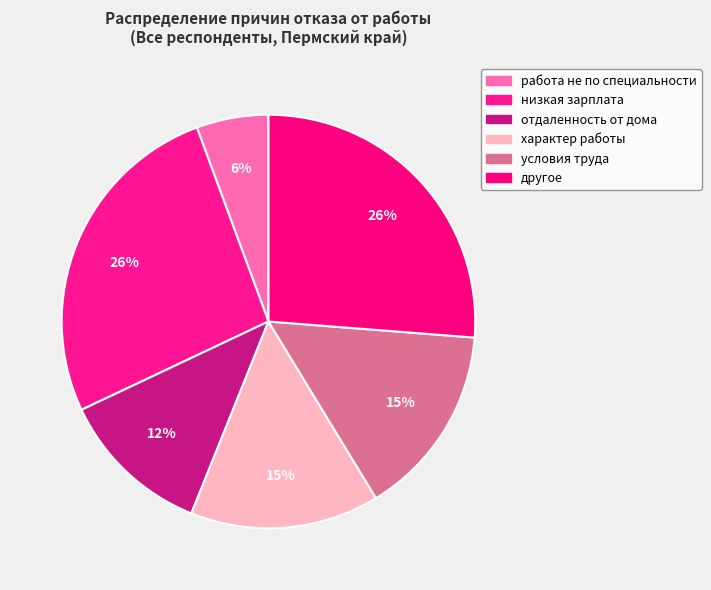

Is низкая зарплата the majority of the pie?

No